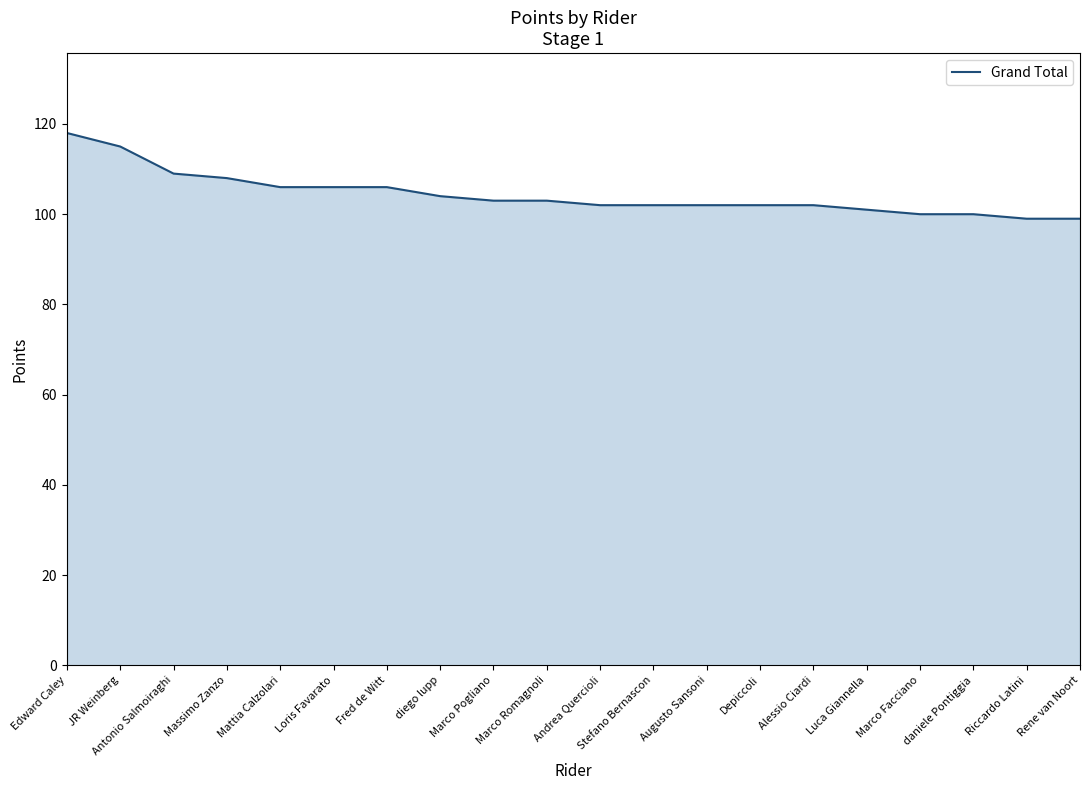

How many lines are shown in the chart?

1